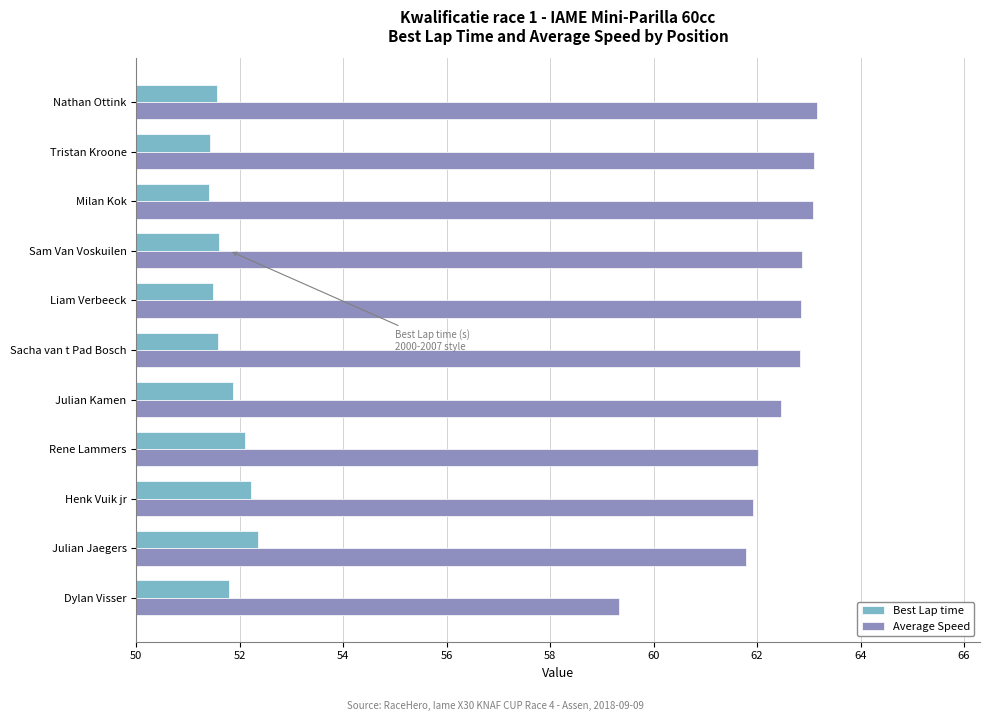

What is the maximum value shown in the chart?

63.2